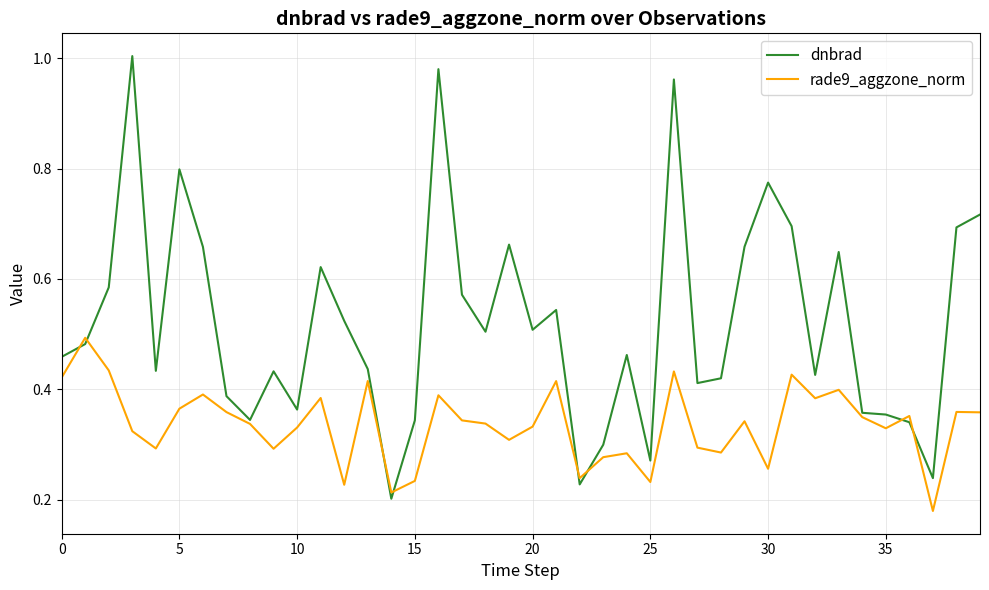

Rank the series by their average value, from highest to lowest.

dnbrad, rade9_aggzone_norm